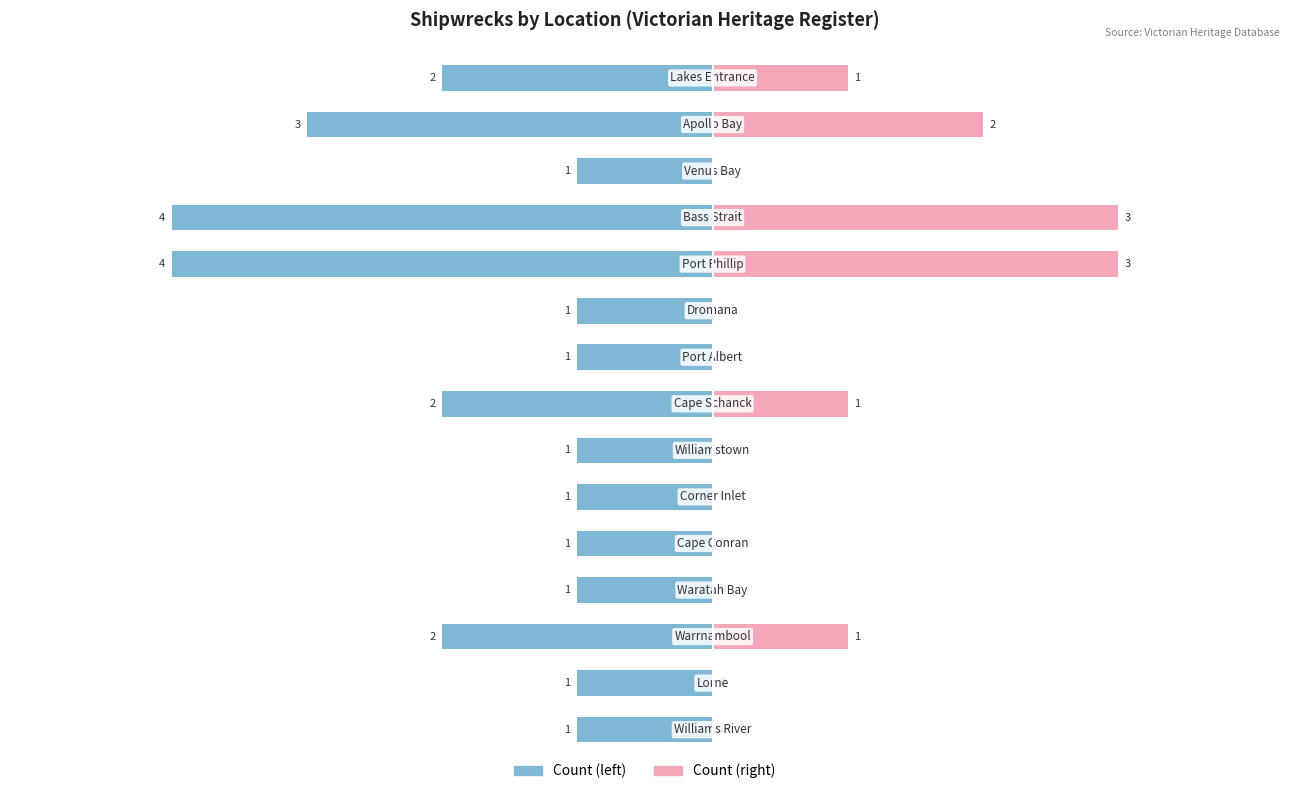

What is the spread (max minus min) of values at 8?

1